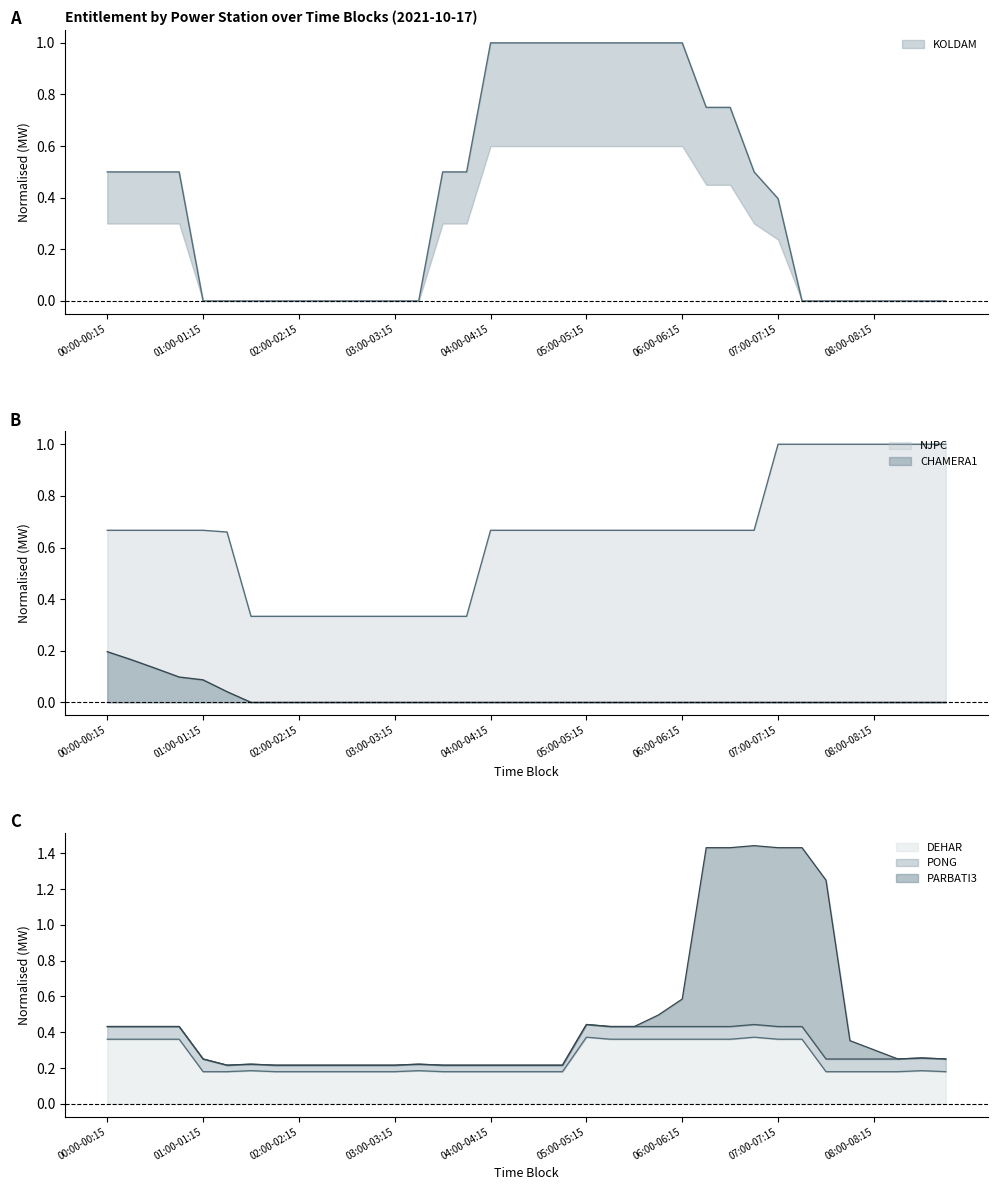

What is the value of the KOLDAM point at the 21st from the left?

1.0